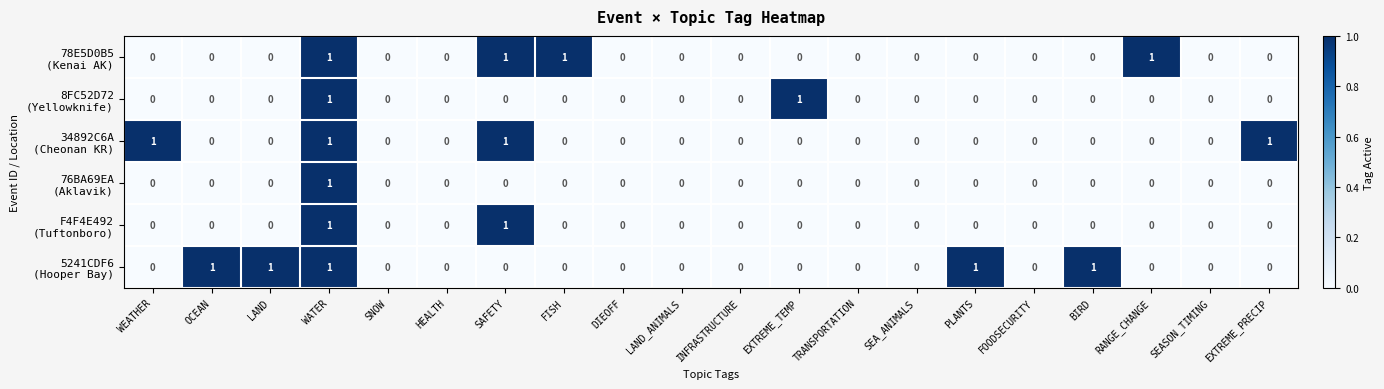

At which category is the sum across all series the highest?

WATER